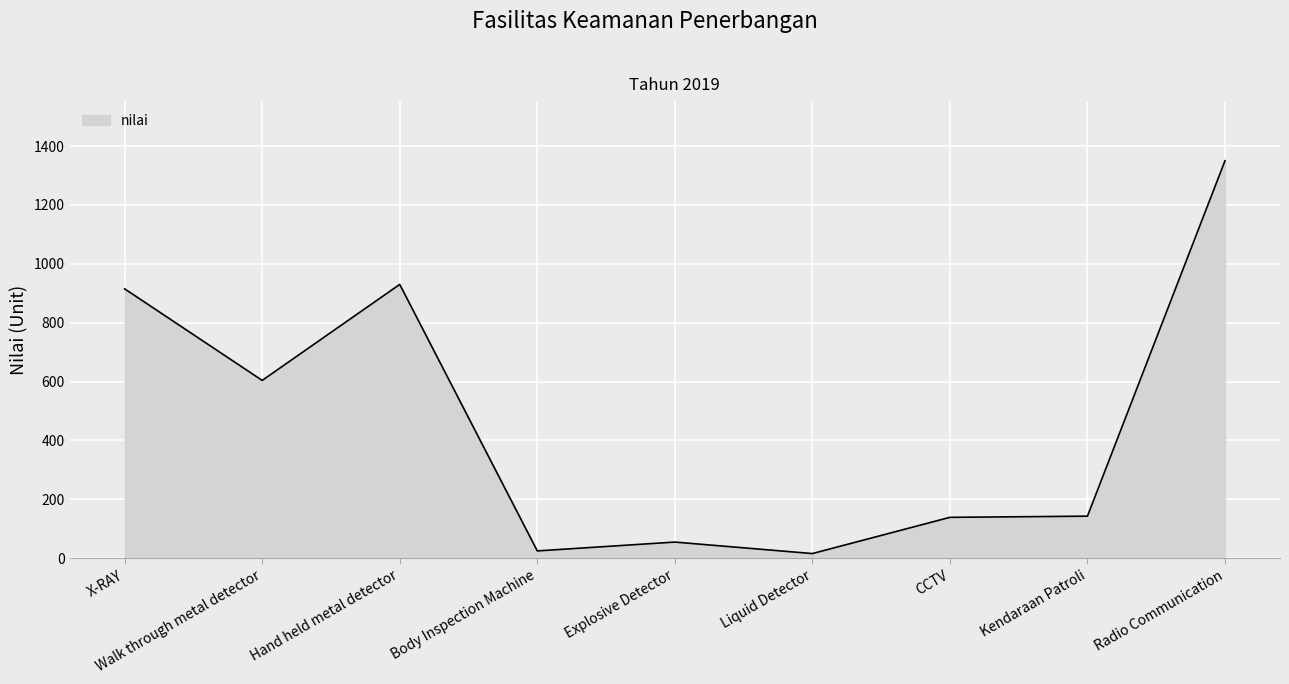

What is the change in value from Walk through metal detector to Kendaraan Patroli?

-461